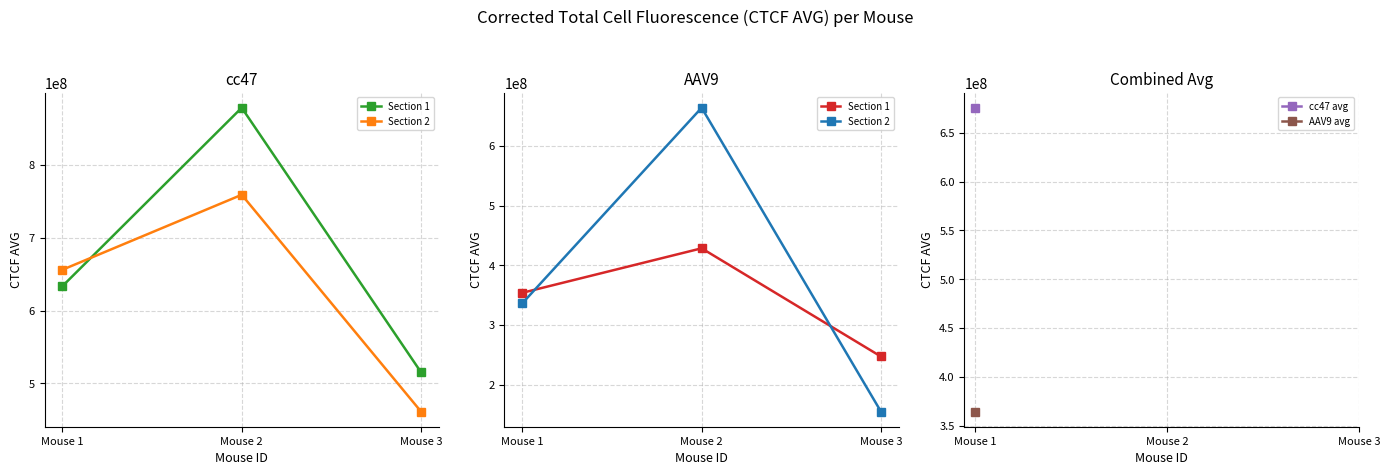

Which series changed the most between Mouse 1 and Mouse 3?

Section 2